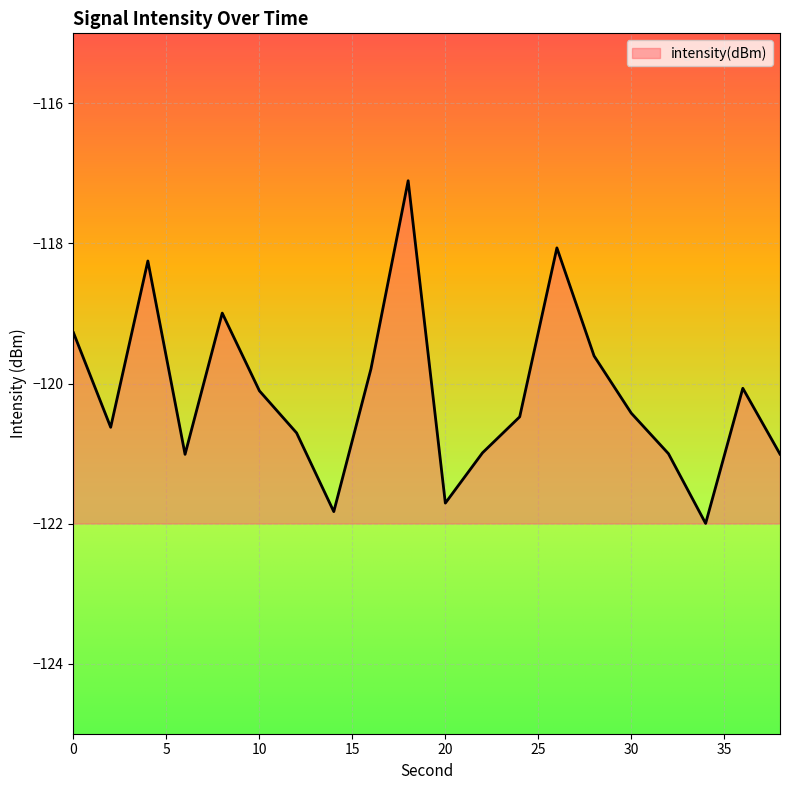

What is the greatest value displayed?

-117.1